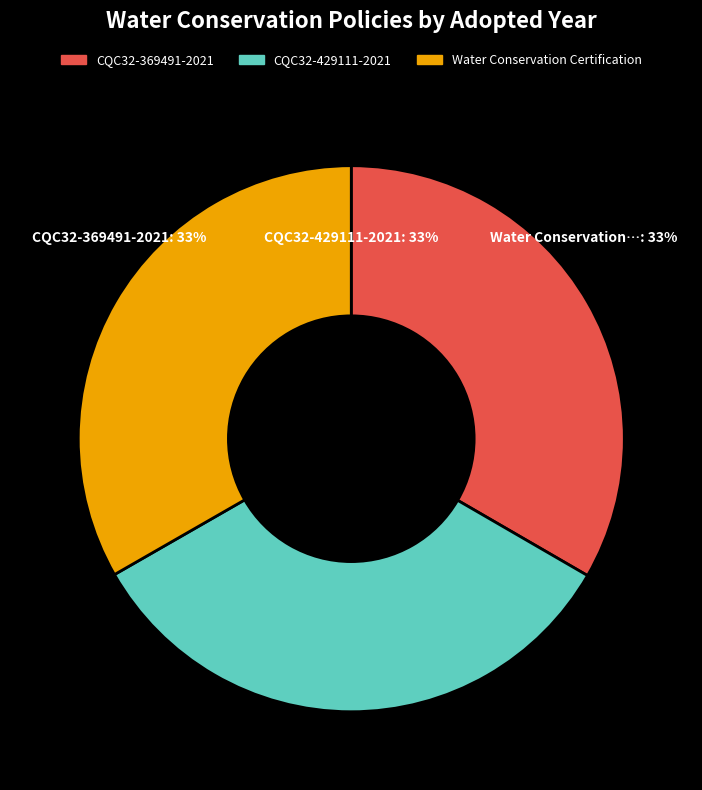

How many slices are in this pie chart?

3